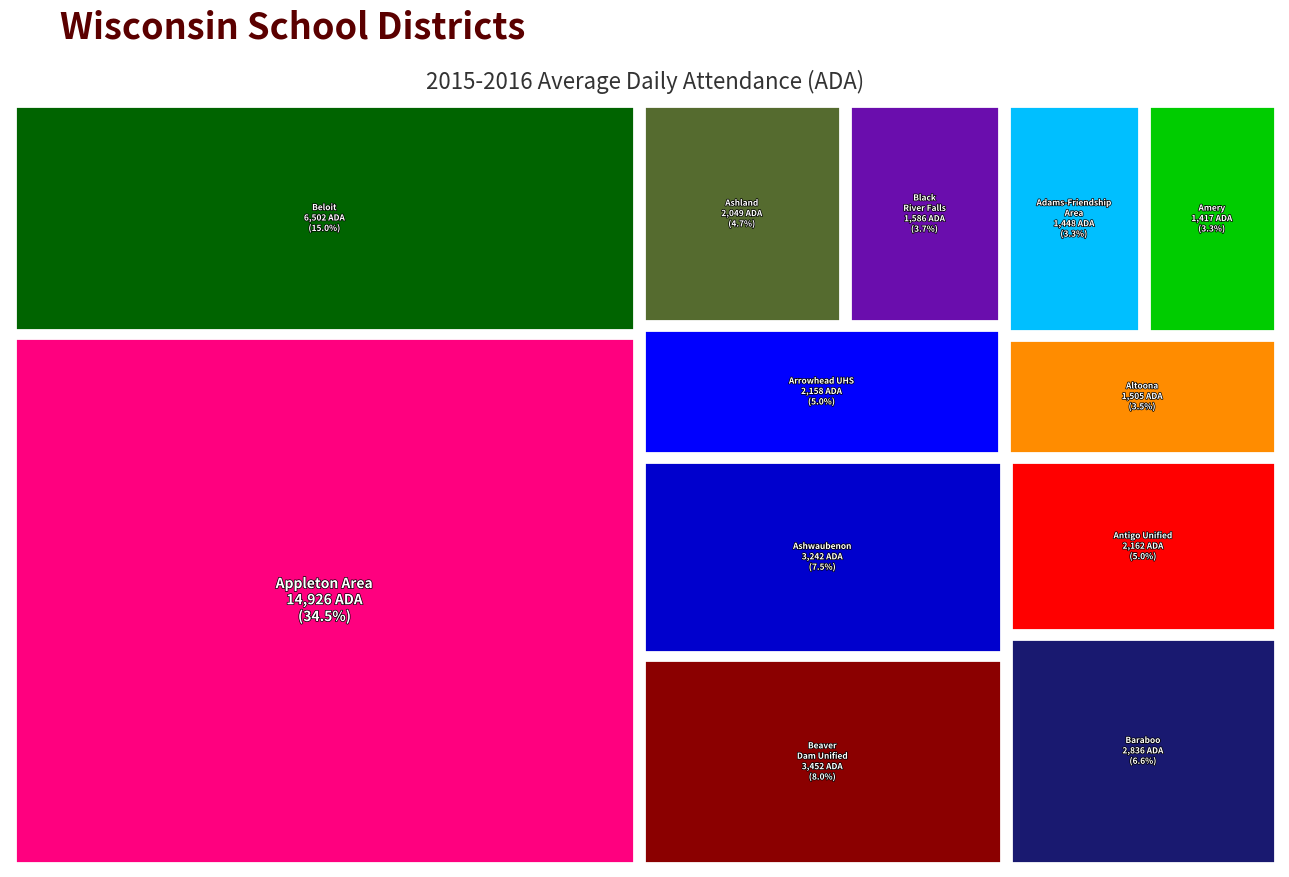

Reading left to right, transcribe all the data shown in this chart.

Appleton Area=14926.2	Beloit=6501.8	Beaver Dam Unified=3451.6	Ashwaubenon=3241.9	Baraboo=2835.7	Antigo Unified=2162.1	Arrowhead UHS=2157.7	Ashland=2049.4	Black River Falls=1586.1	Amery=1416.9	Adams-Friendship Area=1447.6	Altoona=1505.1